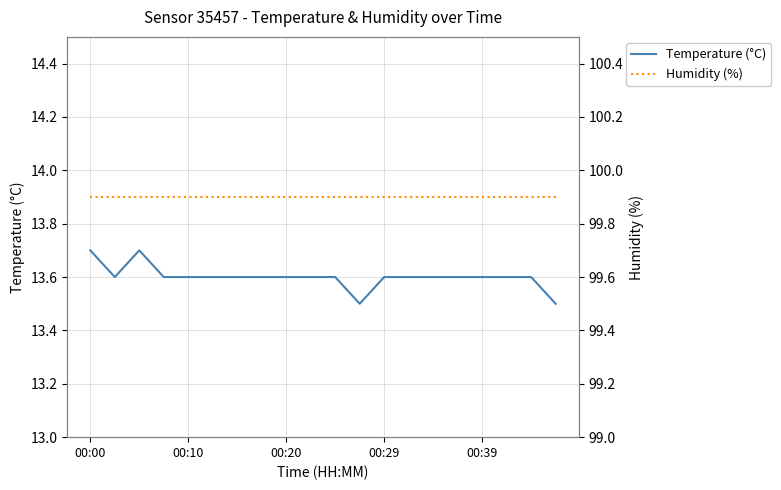

What is the lowest value of the Temperature (°C) series?

13.5